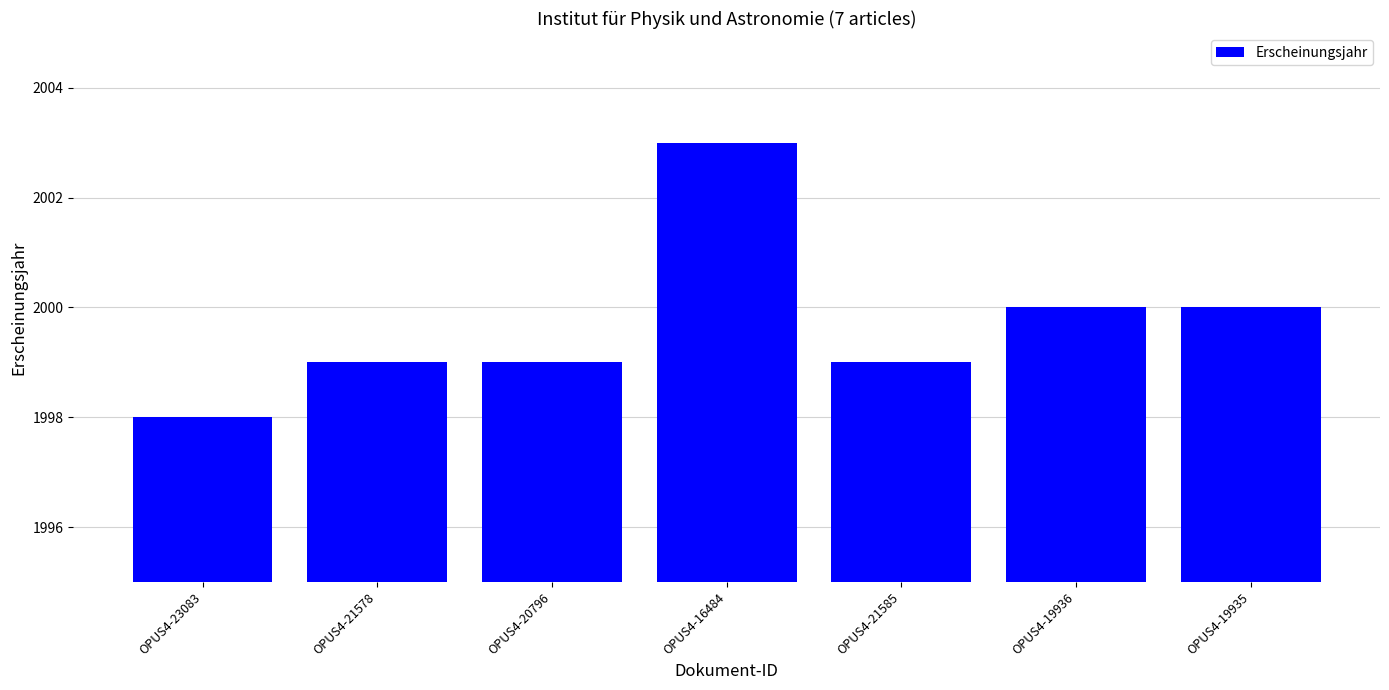

What is the label of the 2nd bar from the left?

OPUS4-21578